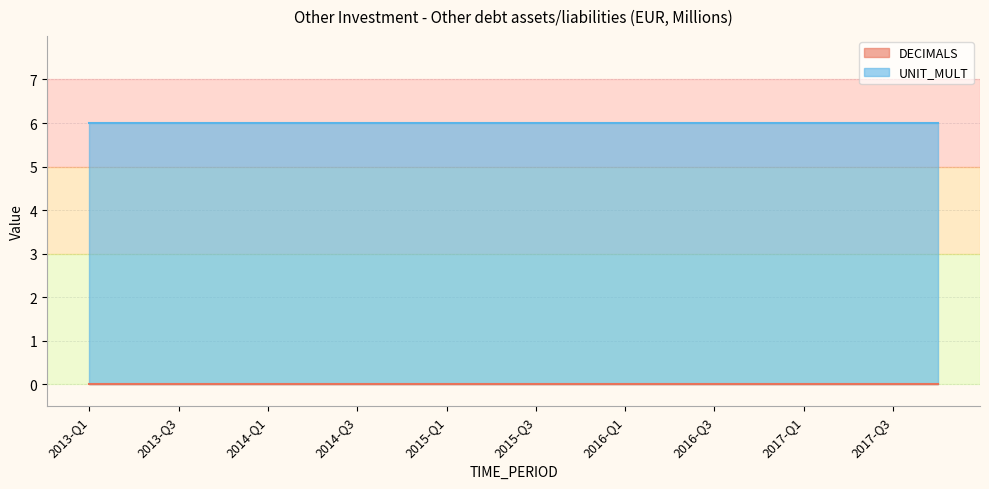

What is the label of the 10th point from the right?

2015-Q3